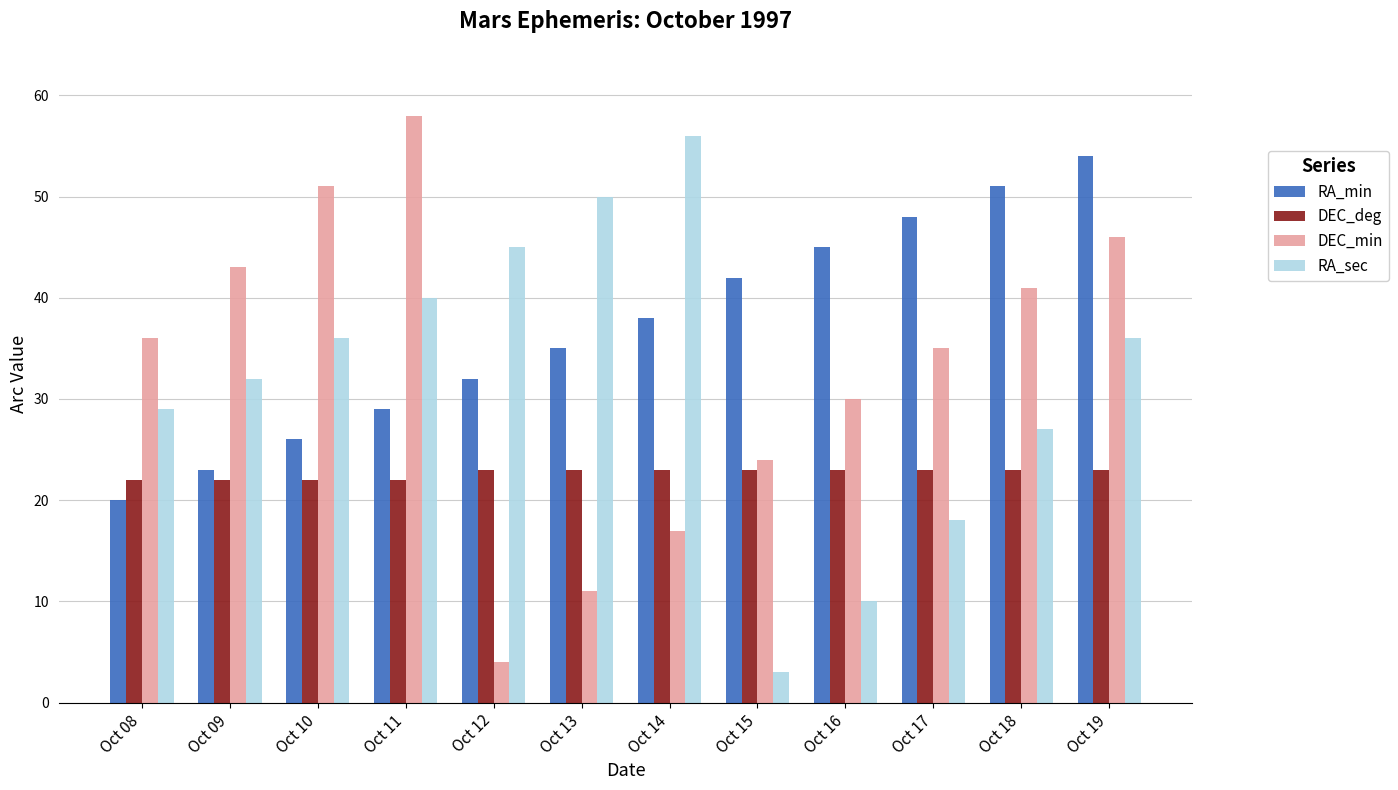

Count the number of data series in this chart.

4